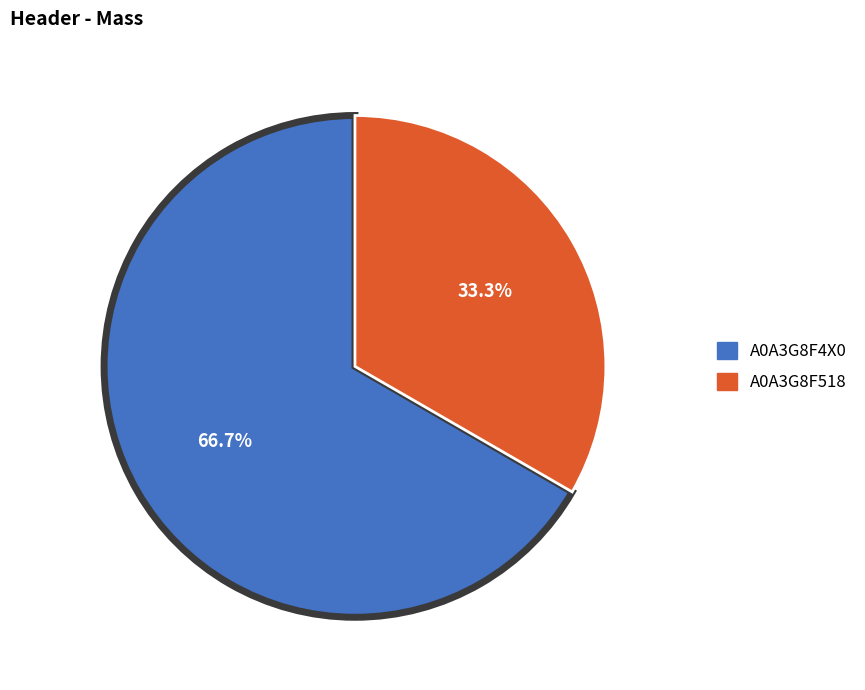

How many slices are in this pie chart?

2